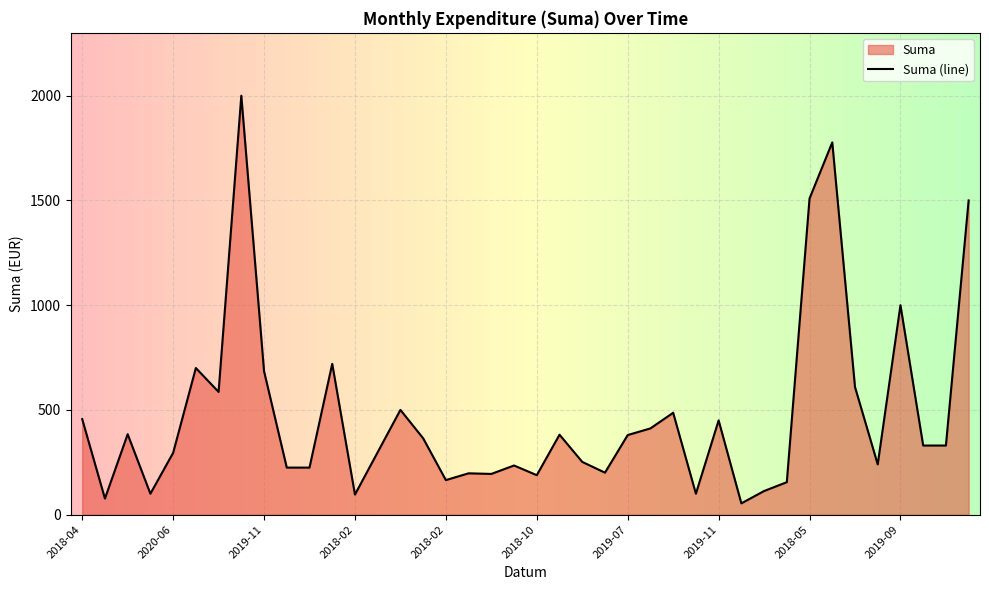

How many lines are shown in the chart?

1